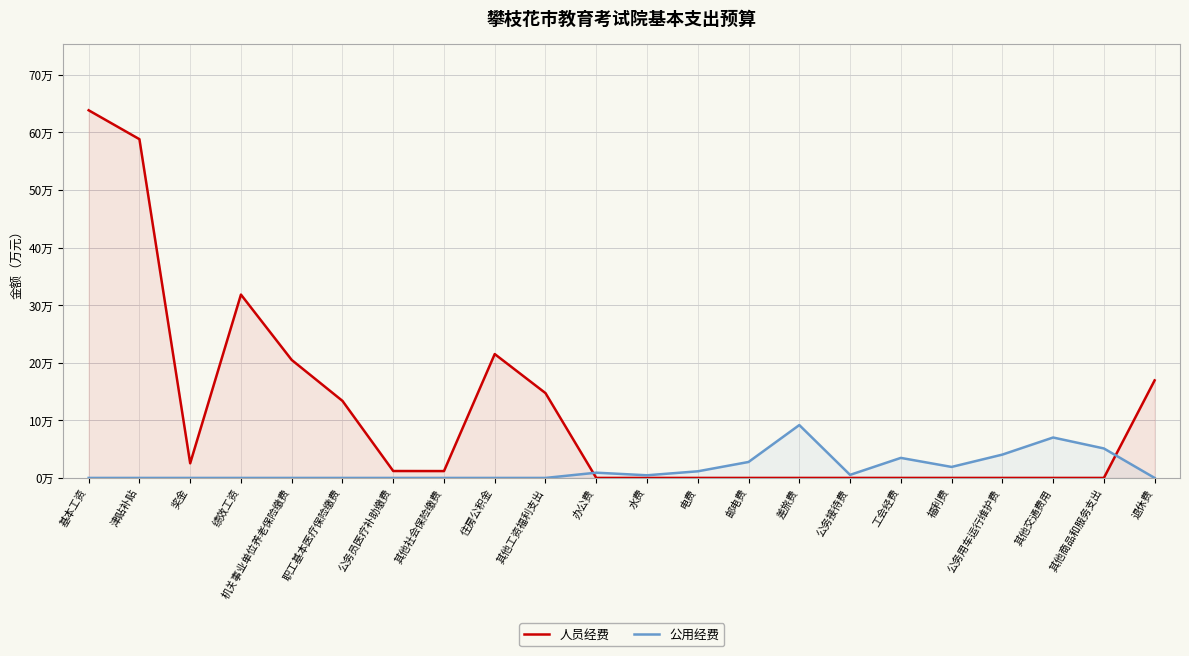

Where is 公用经费 nearest to the value 4?

公务用车运行维护费